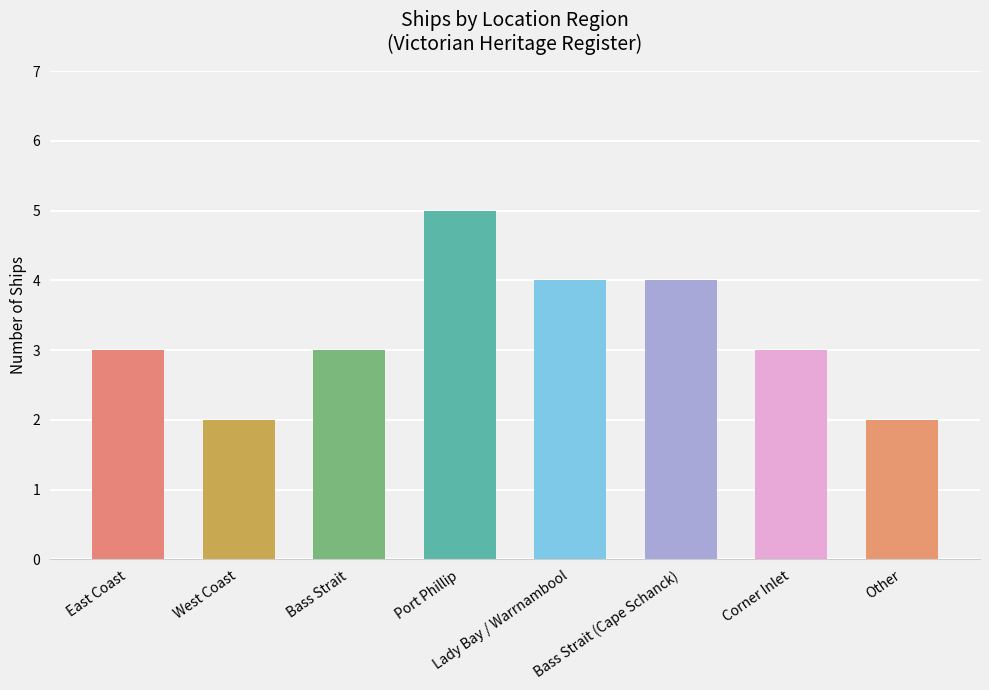

What is the ratio of the value at West Coast to the value at Lady Bay / Warrnambool?

0.5